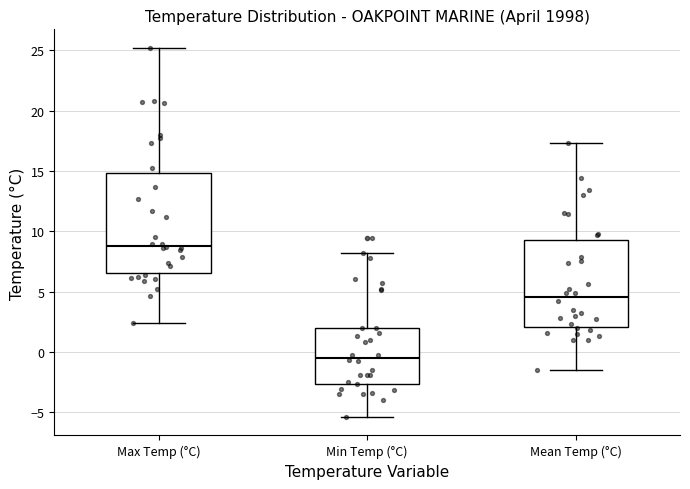

Which box is the tallest, from its lower edge to its upper edge?

Max Temp (°C)